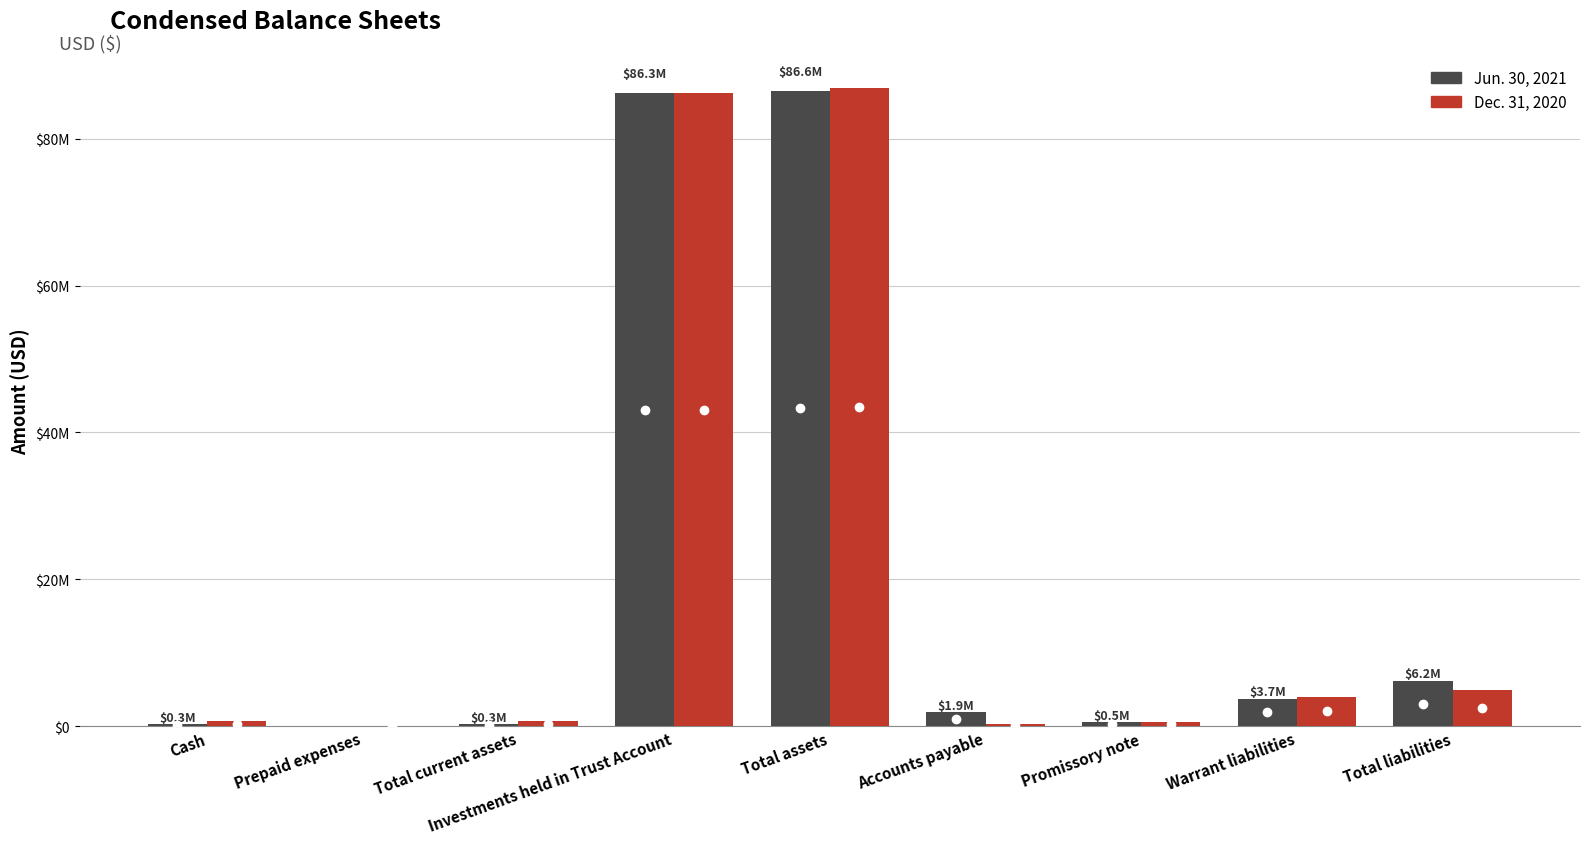

Reading left to right, transcribe all the data shown in this chart.

Jun. 30, 2021: 304575	0	304575	86254797	86559372	1917910	500000	3745000	6162910
Dec. 31, 2020: 687313	30217	717530	86247631	86965161	359438	500000	4025000	4884438